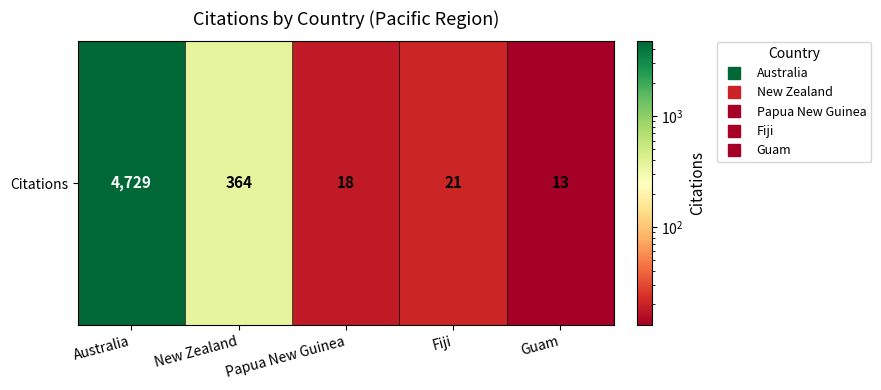

Reading right to left, transcribe all the data shown in this chart.

13	21	18	364	4729